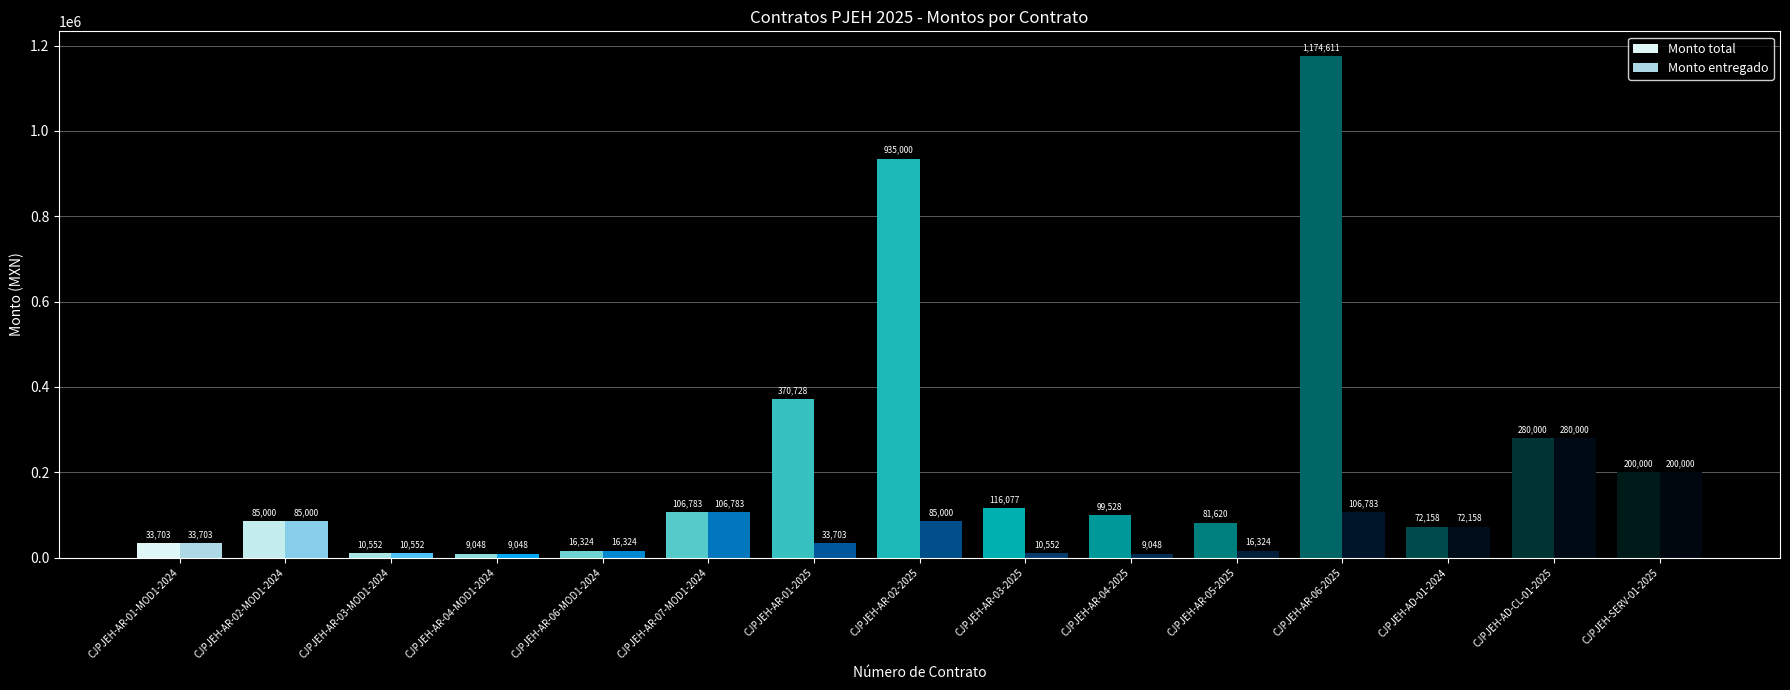

List the series in order of their overall mean, highest first.

Monto total, Monto entregado